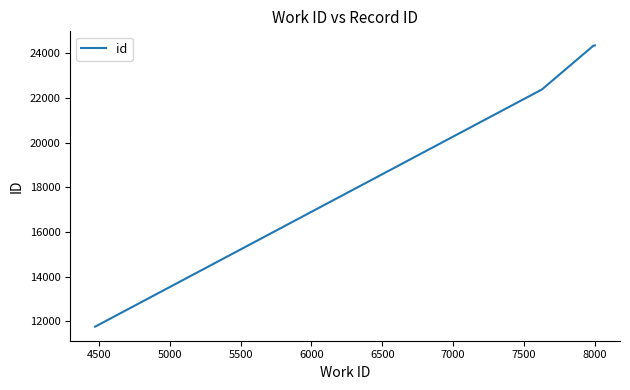

What is the difference between the maximum and second lowest values?

1974